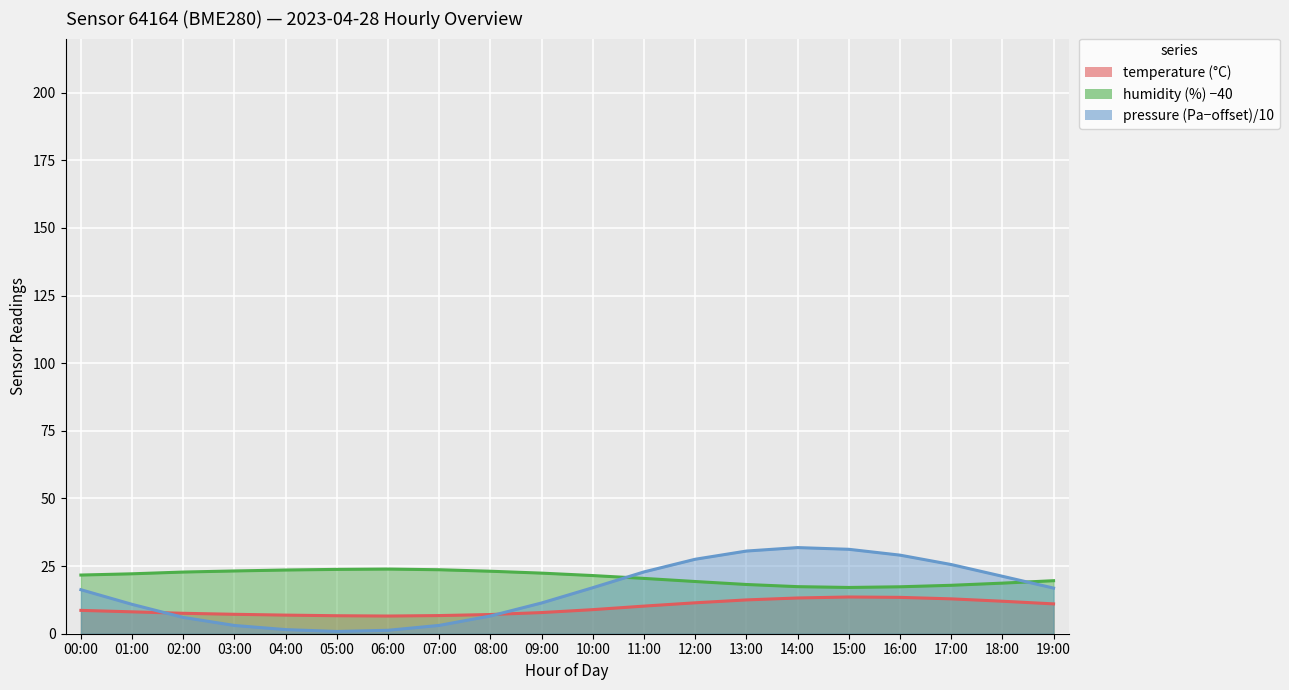

How many lines are shown in the chart?

3